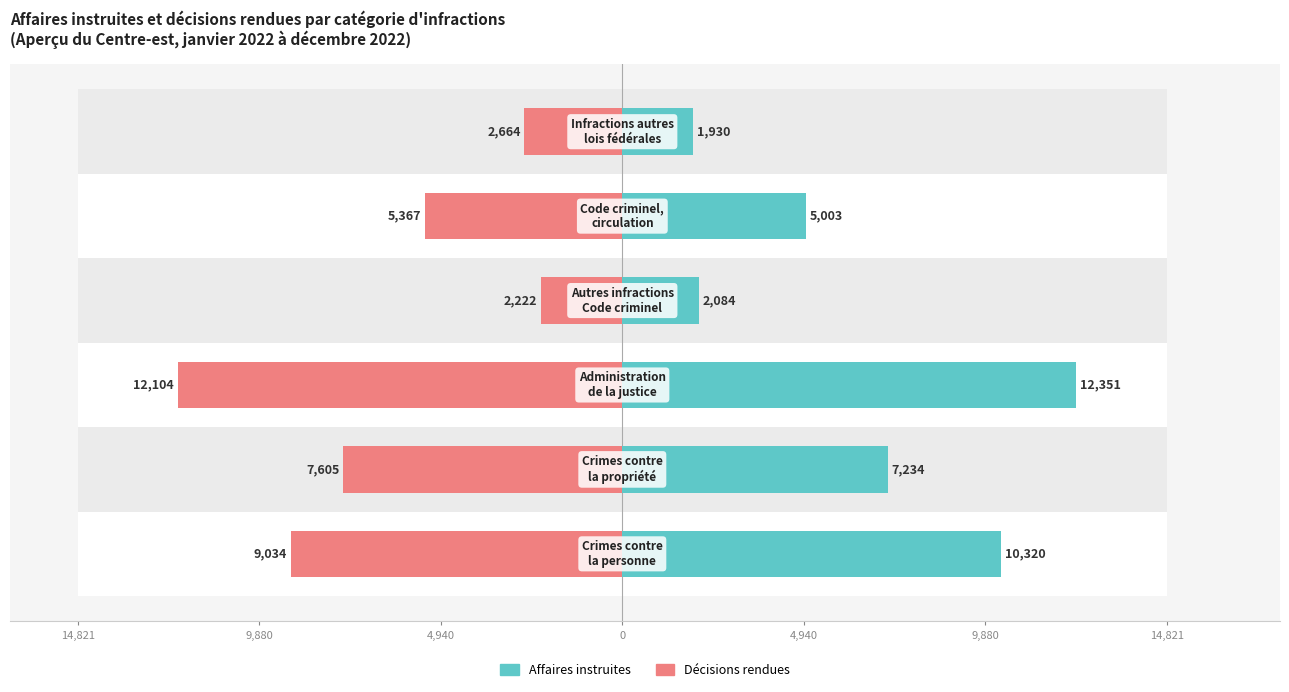

How many bars are there in total?

12